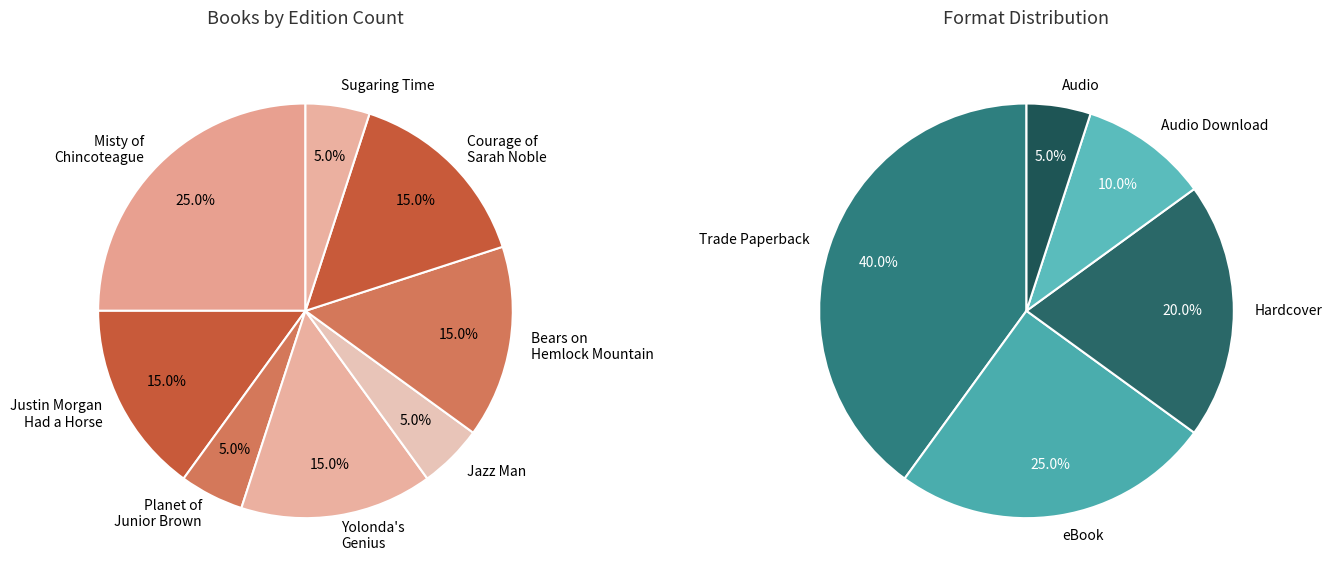

Which slice is the smallest?

Planet of Junior Brown